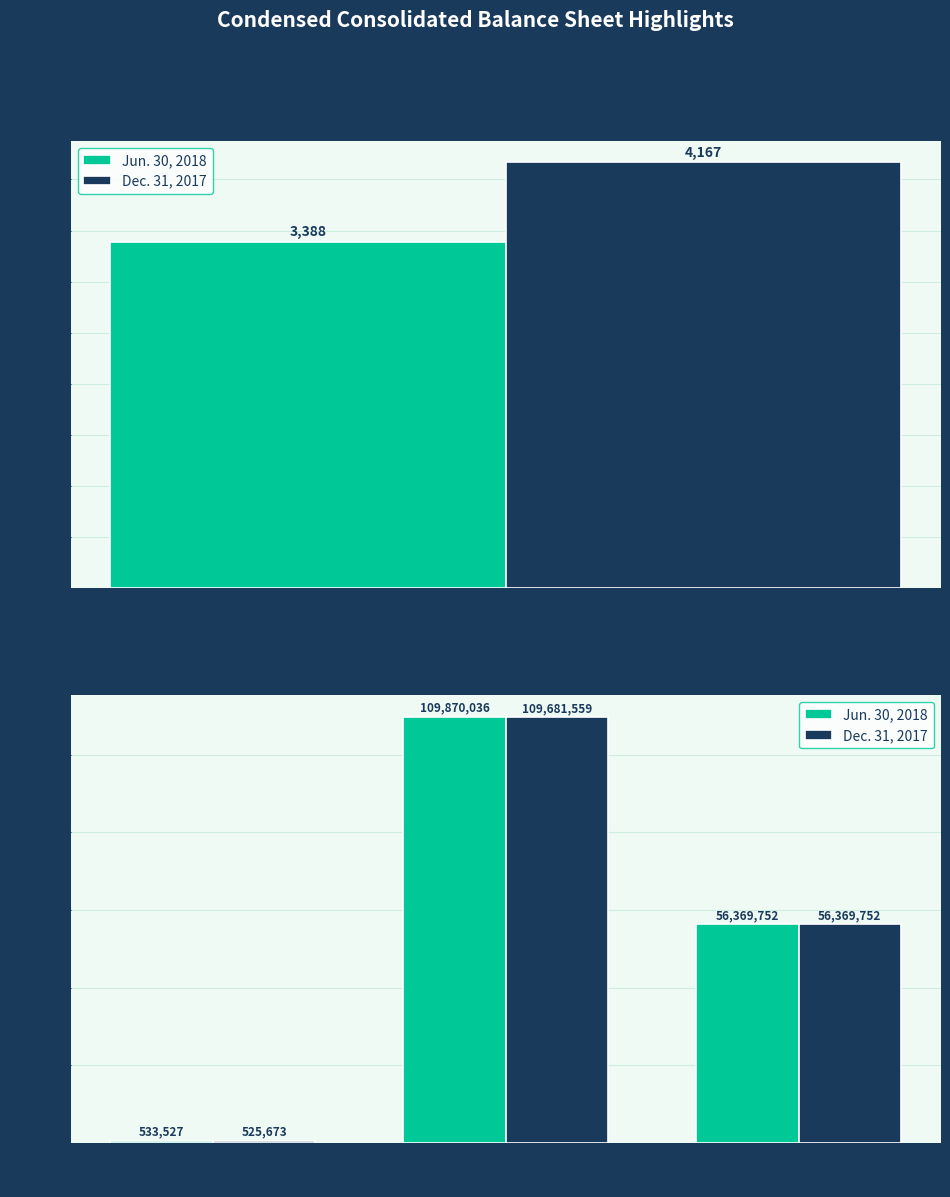

What position from the left is Accumulated Depreciation?

1